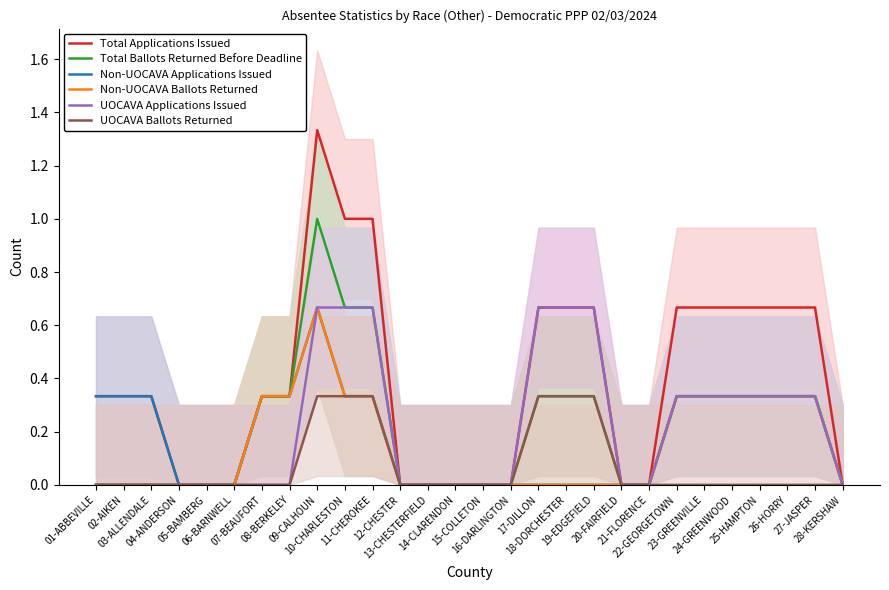

Is it true that UOCAVA Applications Issued equals 0.0 at 02-AIKEN?

True